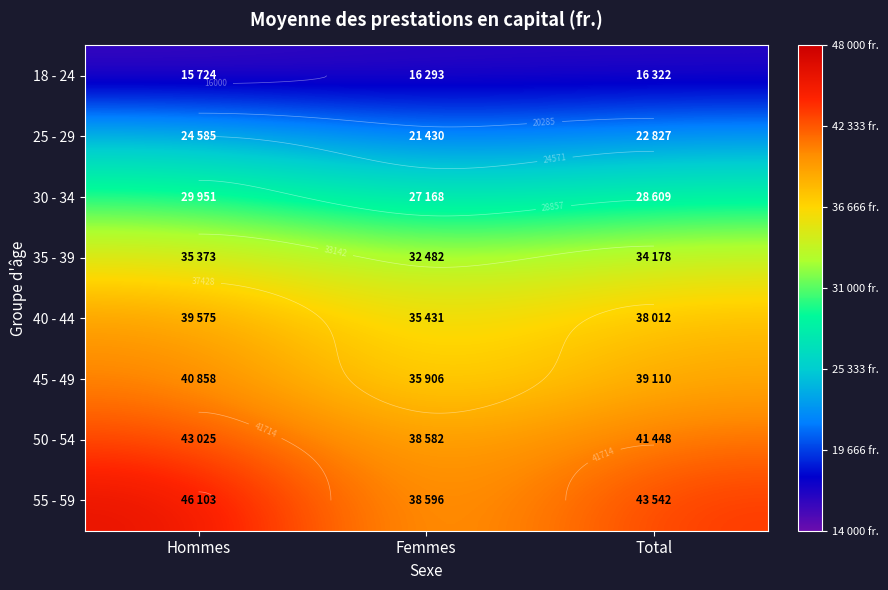

True or false: 50 - 54 has a value of 43024.9 at Hommes.

True